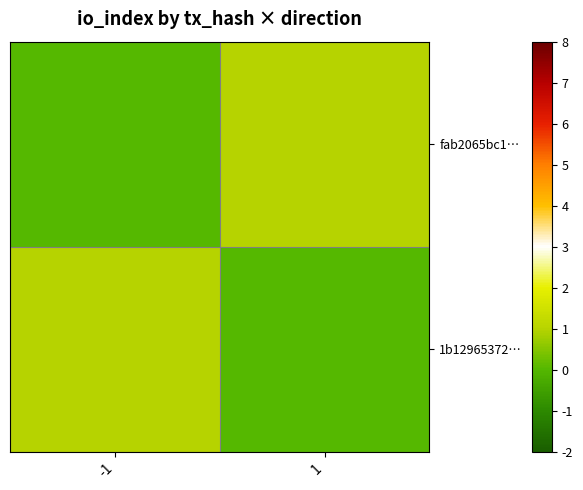

Reading left to right, extract all data points from this chart.

fab2065bc1…: -1=0	1=1
1b12965372…: -1=1	1=0